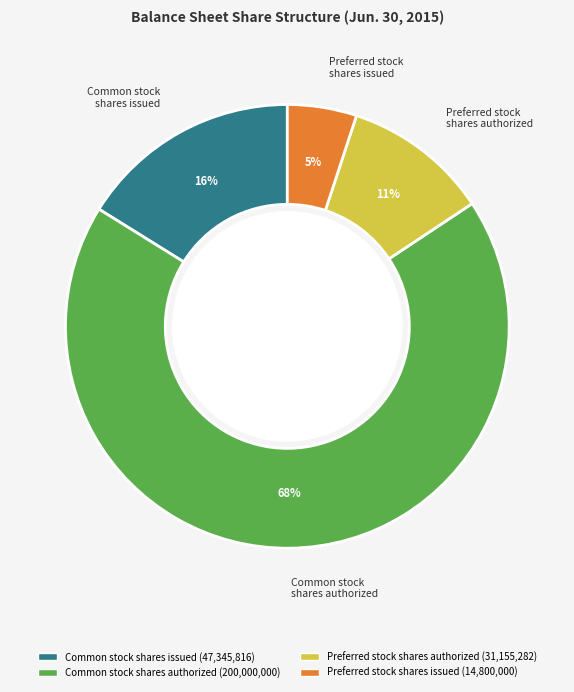

To the nearest percent, what is the average slice percentage?

25%